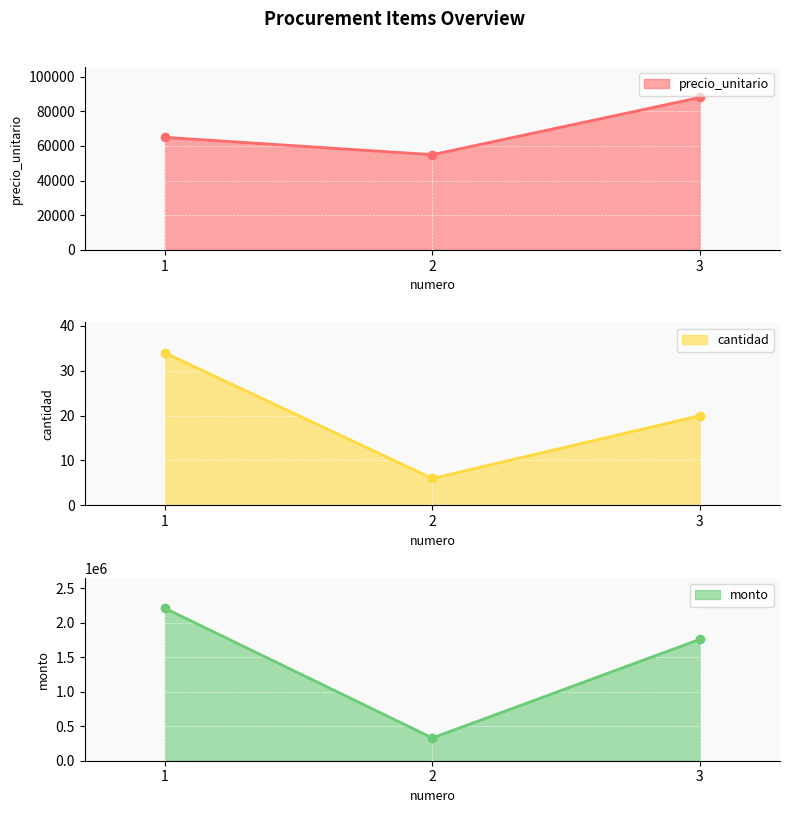

What is the sum of the precio_unitario values at 2 and 3?

143000